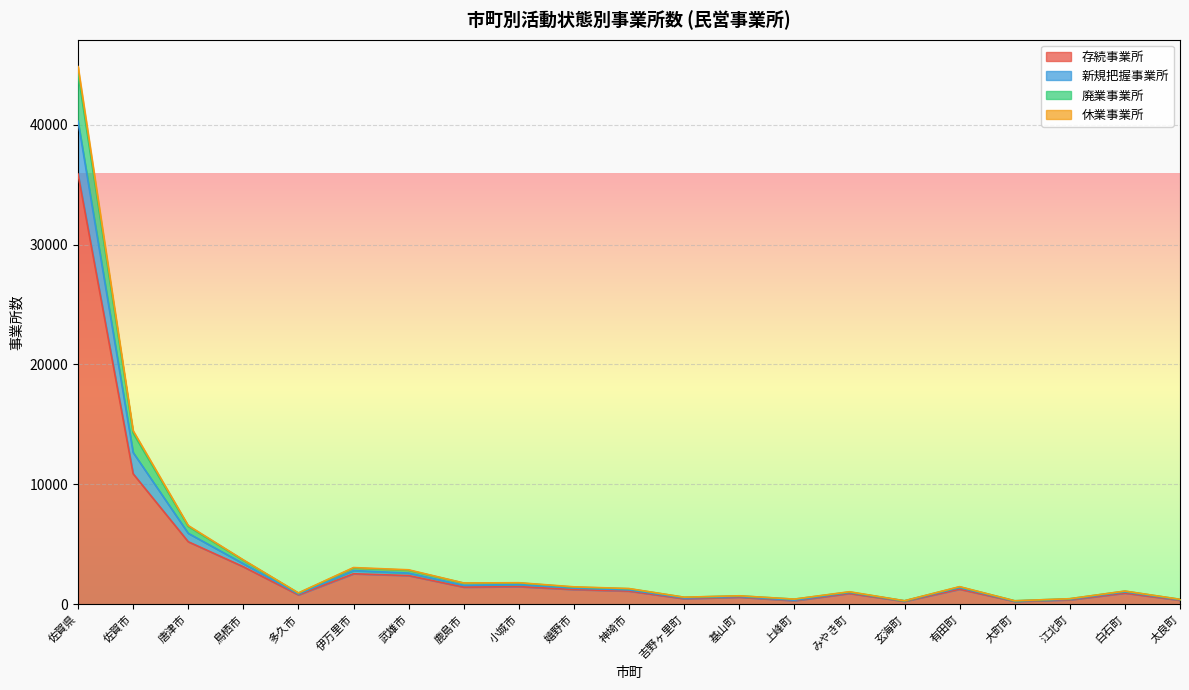

What is the maximum value for 存続事業所?

35881